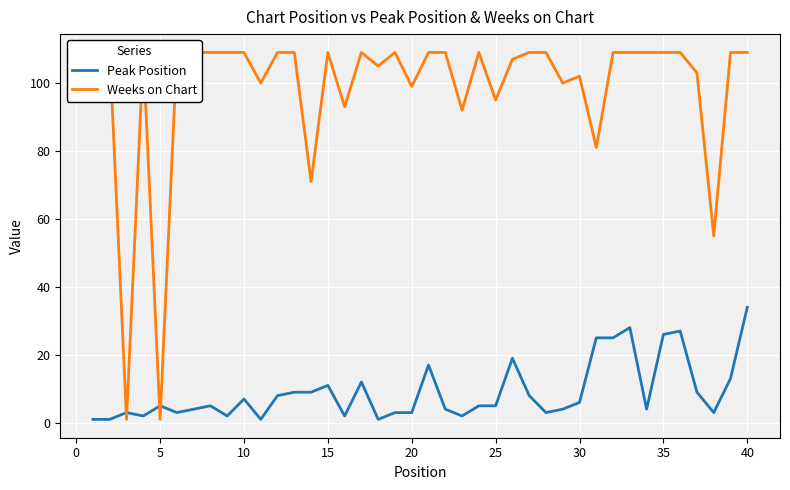

Which series has the largest total across all categories?

Weeks on Chart